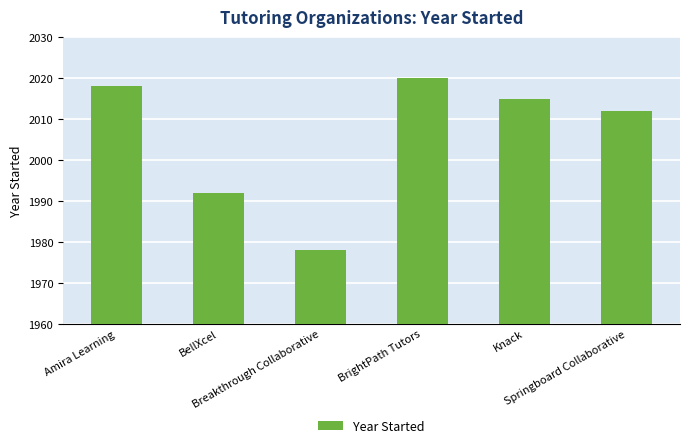

Reading left to right, transcribe all the data shown in this chart.

2018	1992	1978	2020	2015	2012